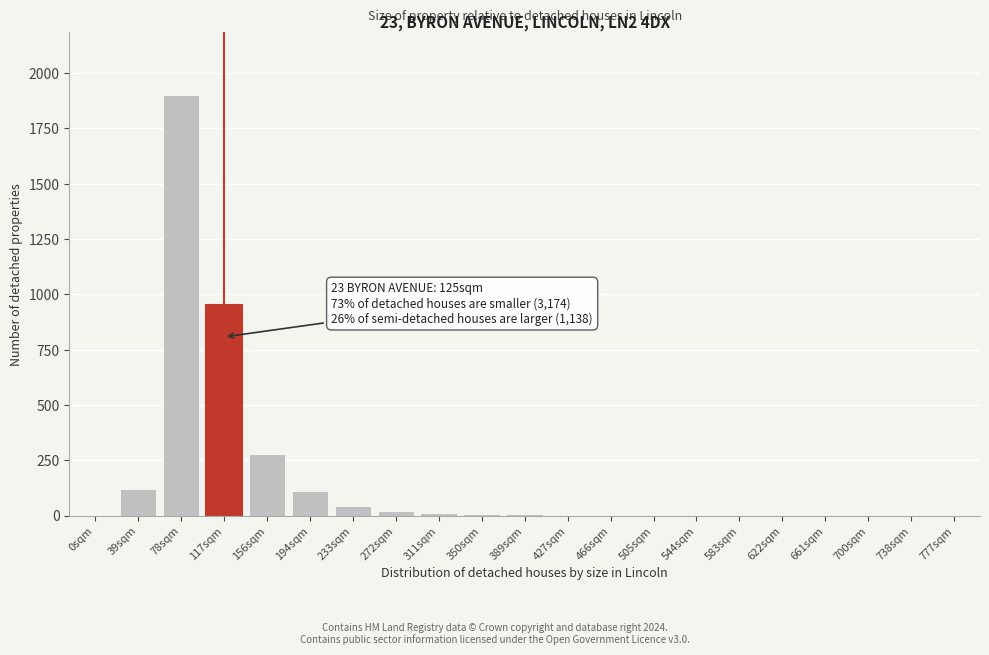

Approximately how many times larger is the value at 117sqm compared to 194sqm?

8.6